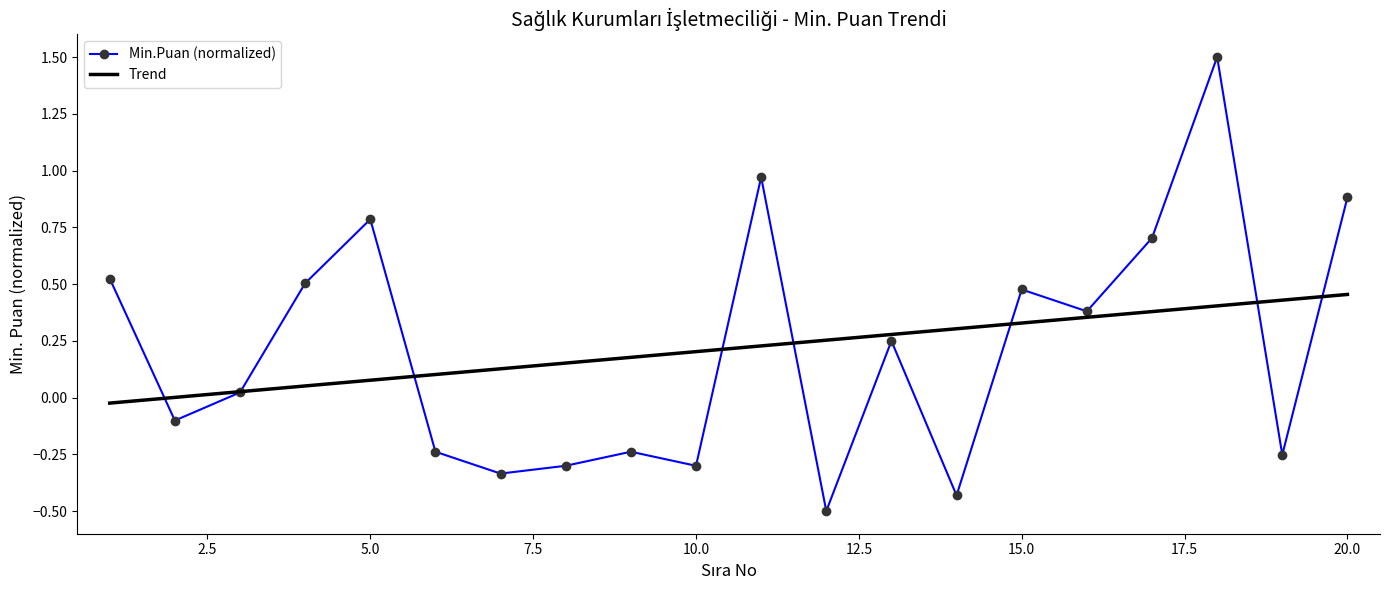

At which category does the chart reach its peak across all series?

18